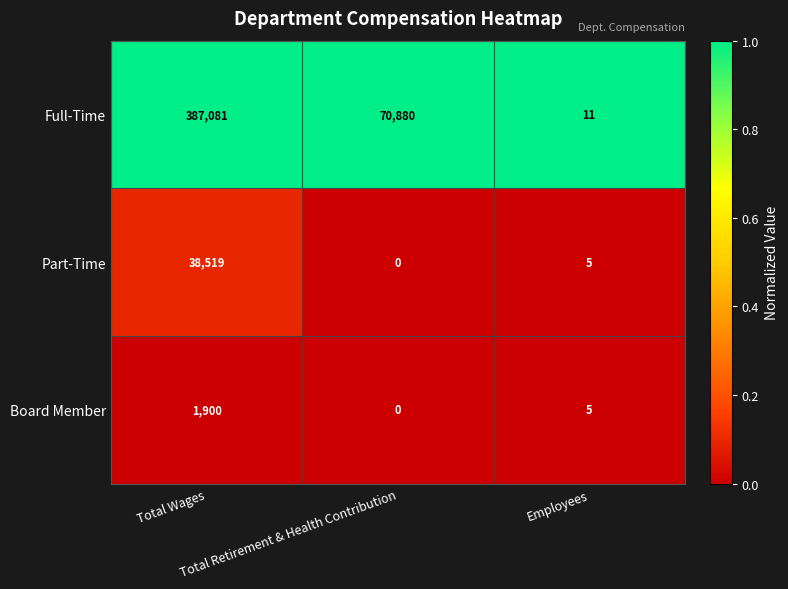

What is the highest value of the Part-Time series?

38519